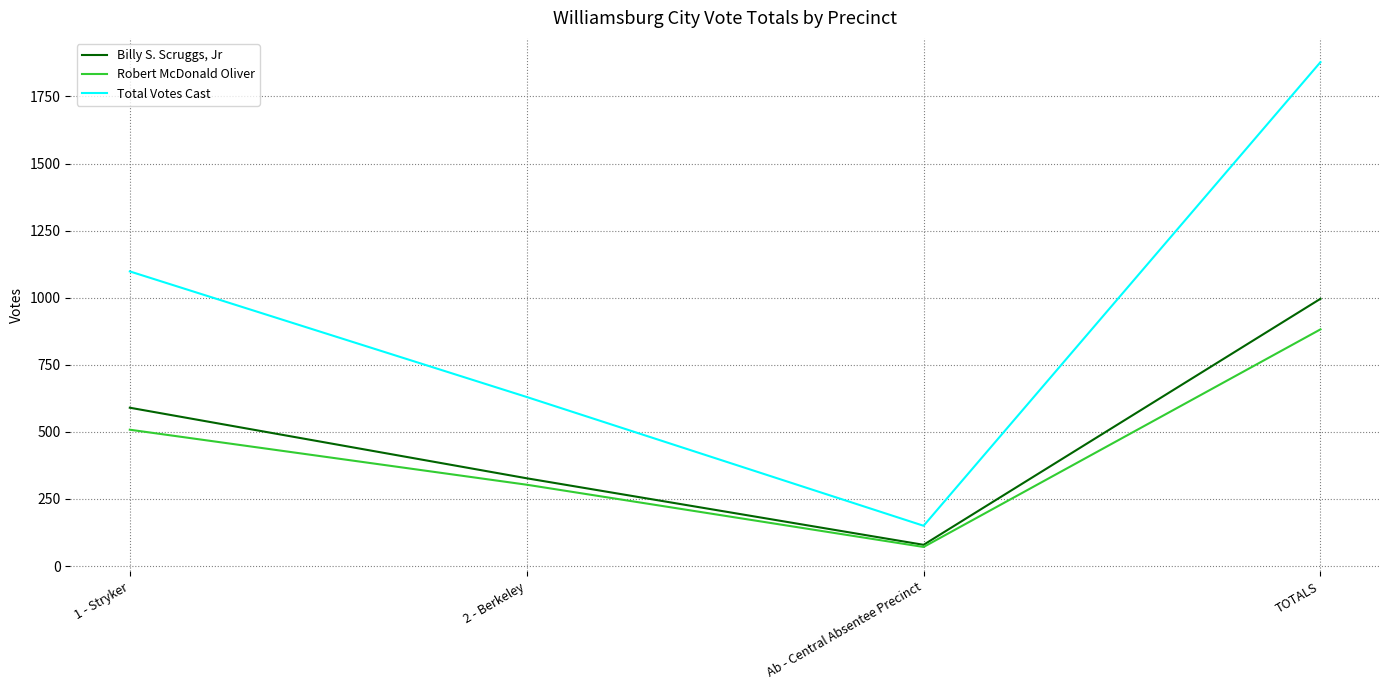

Which series has the widest spread of values?

Total Votes Cast